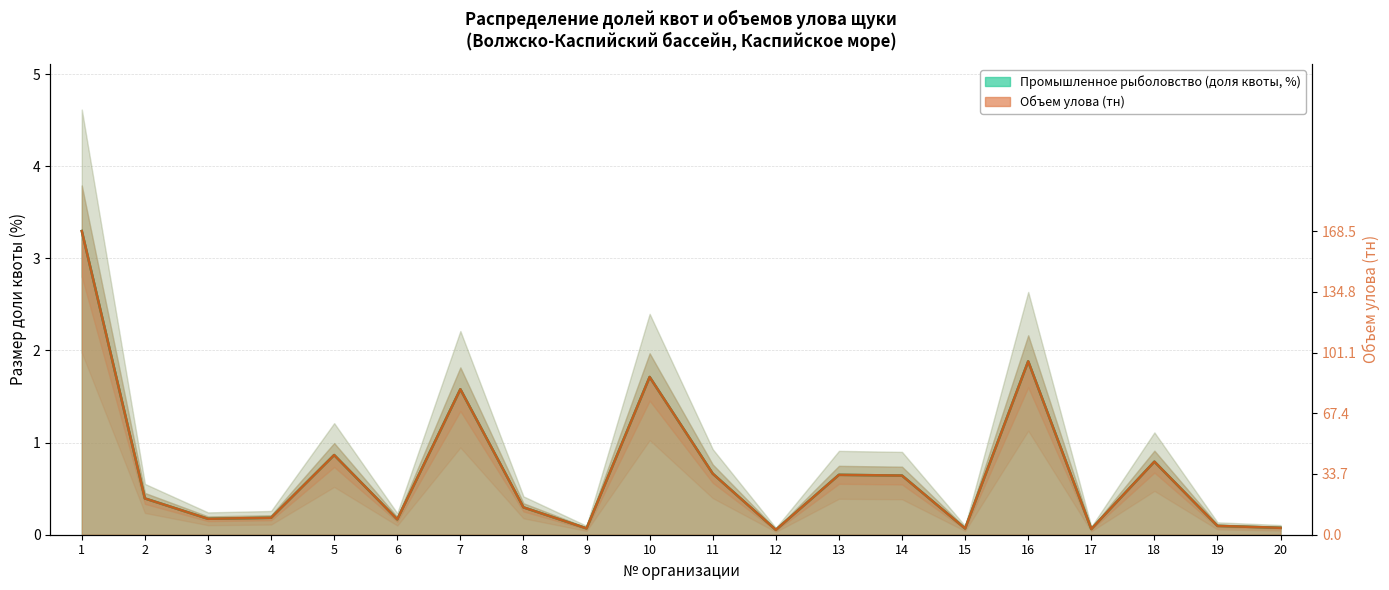

How many lines are shown in the chart?

2